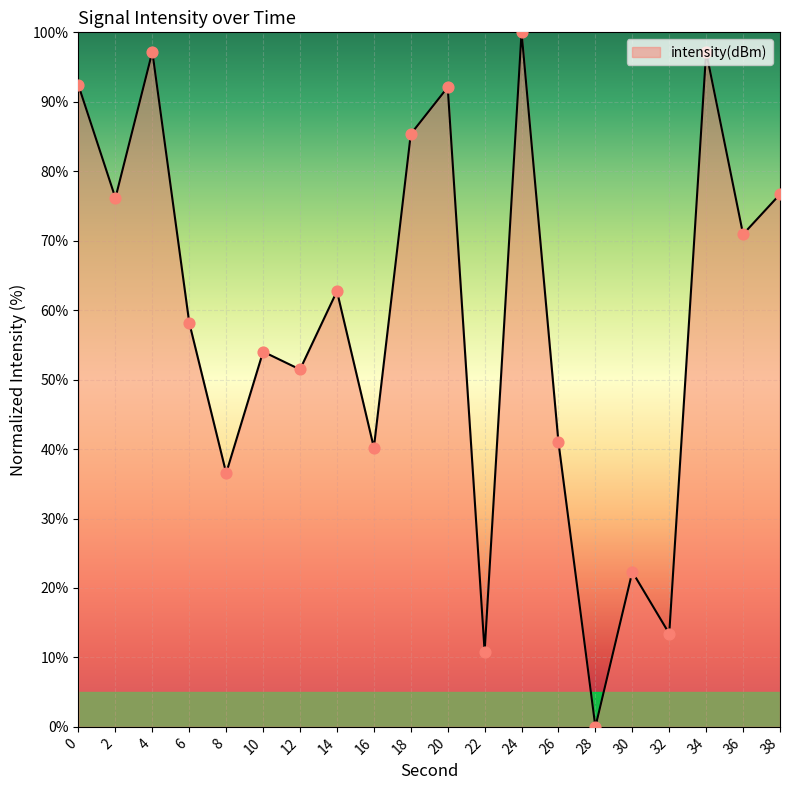

Between 32 and 20, which is larger?

20